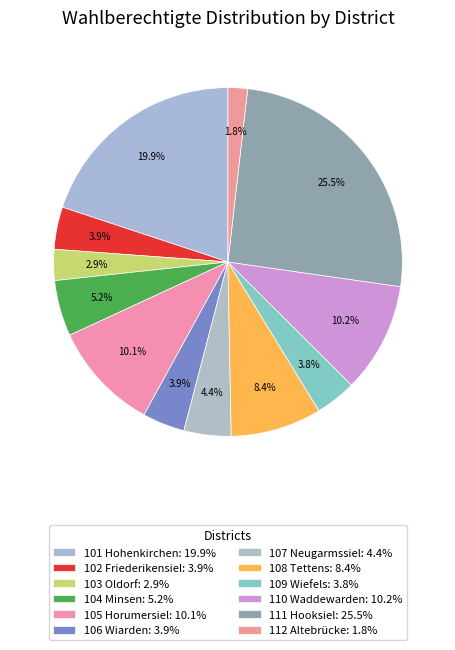

Rank the categories by value from highest to lowest.

111 Hooksiel, 101 Hohenkirchen, 110 Waddewarden, 105 Horumersiel, 108 Tettens, 104 Minsen, 107 Neugarmssiel, 102 Friederikensiel, 106 Wiarden, 109 Wiefels, 103 Oldorf, 112 Altebrücke